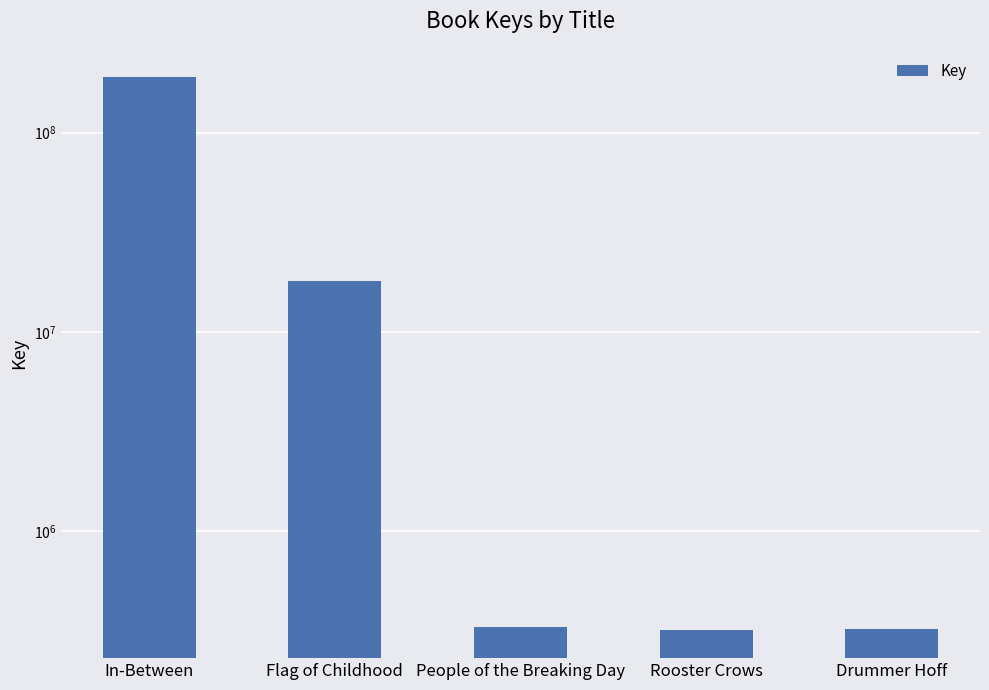

How many bars are there in total?

5